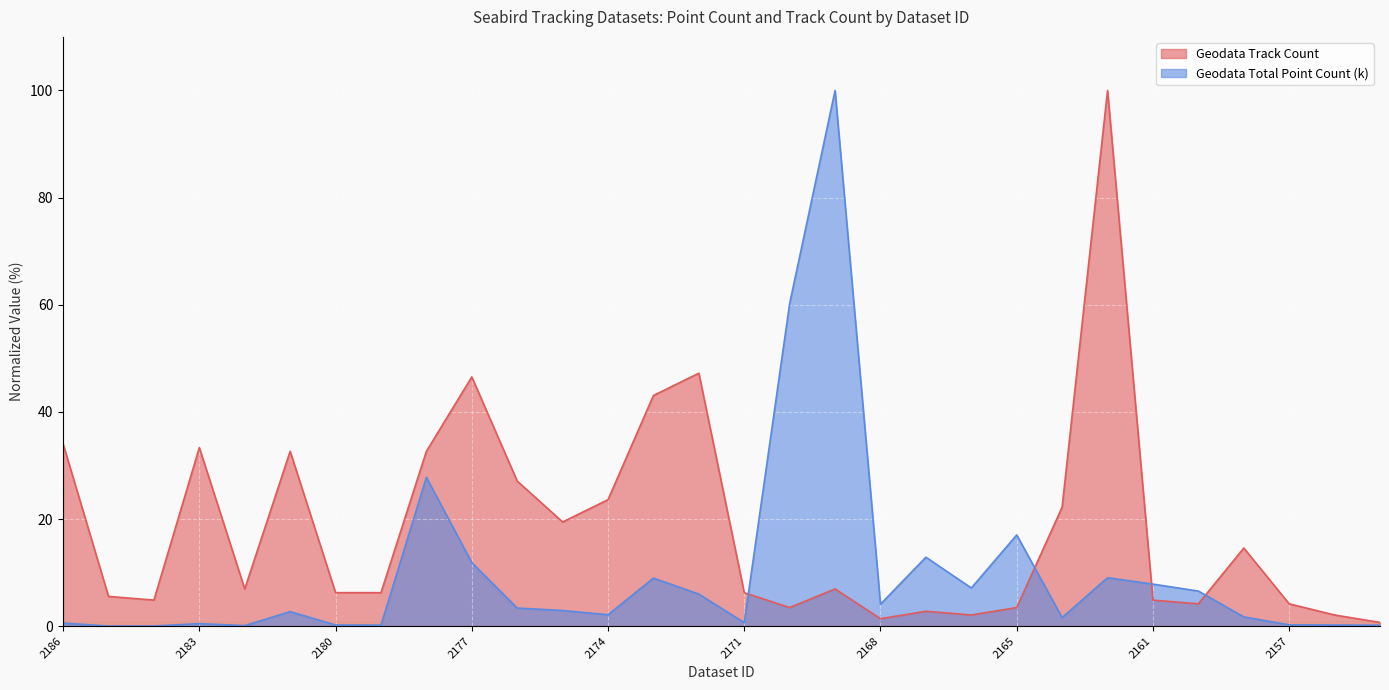

At which category is the sum across all series the highest?

2163